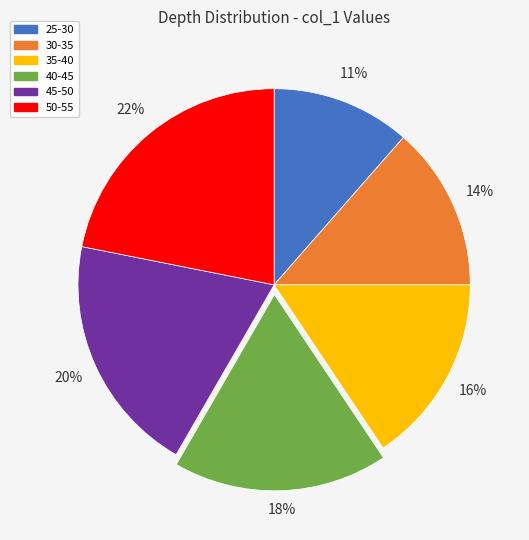

What is the ratio of the value at 35-40 to the value at 50-55?

0.7